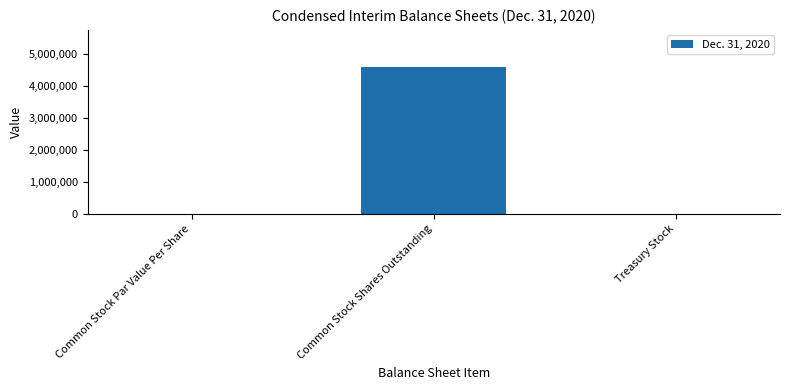

How many distinct data groups are displayed?

1